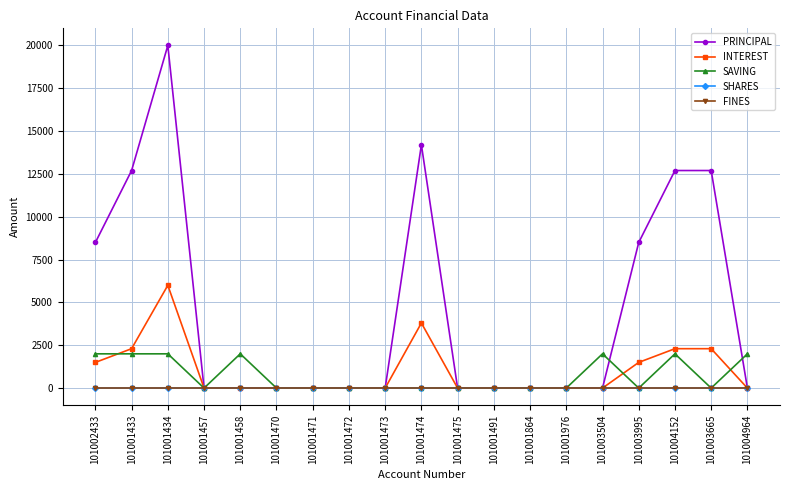

Is this an area chart (filled region under the line)?

No